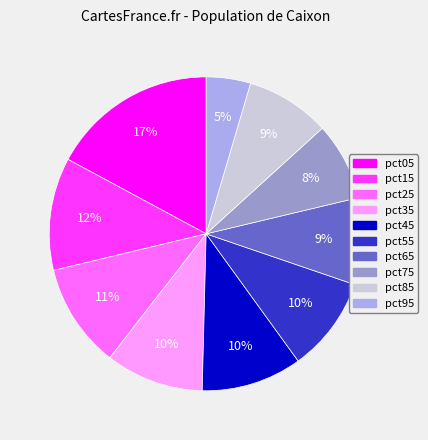

To the nearest percent, what is the average slice percentage?

10%